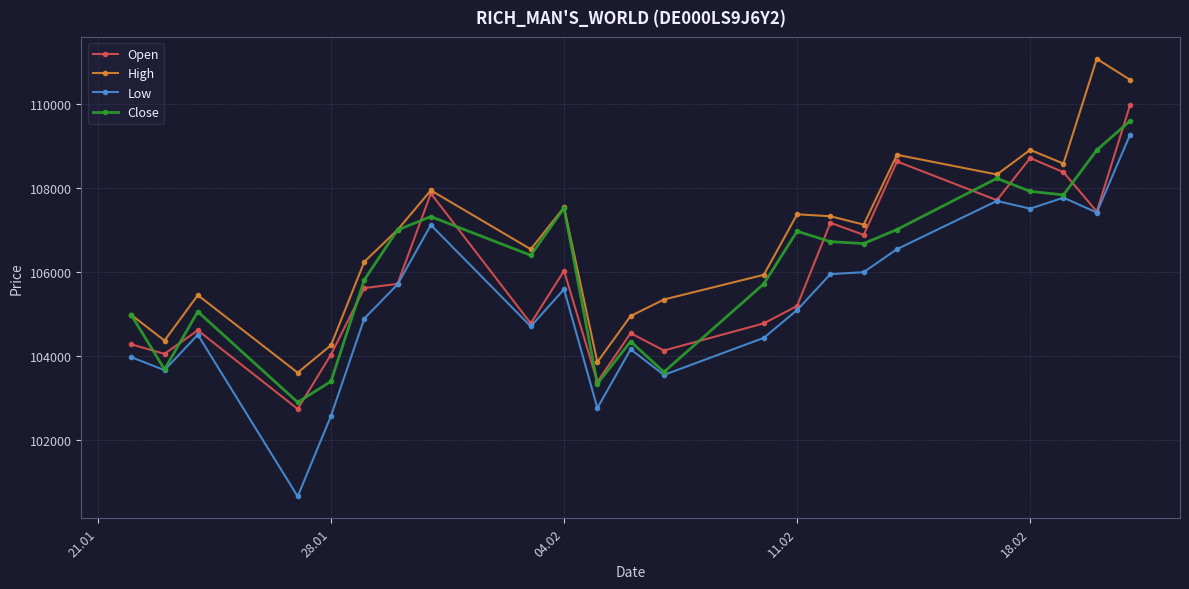

How many values in the High series are below 107000?

11